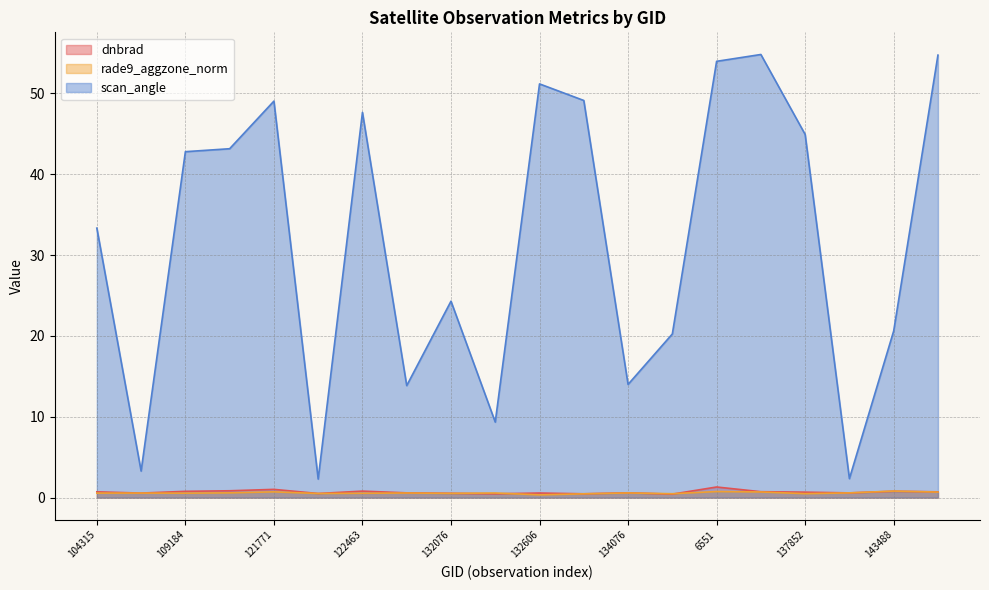

Which series has the largest total across all categories?

scan_angle